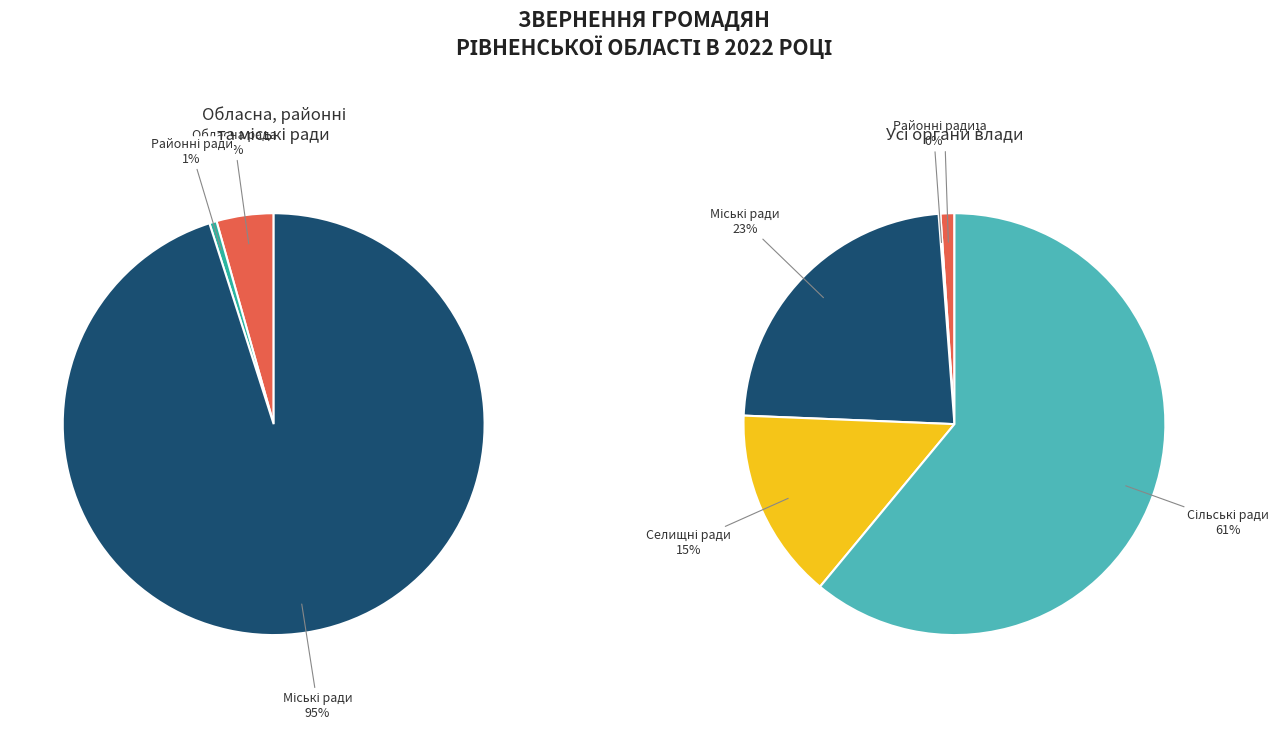

What percentage is the Селищні ради slice, to the nearest percent?

15%